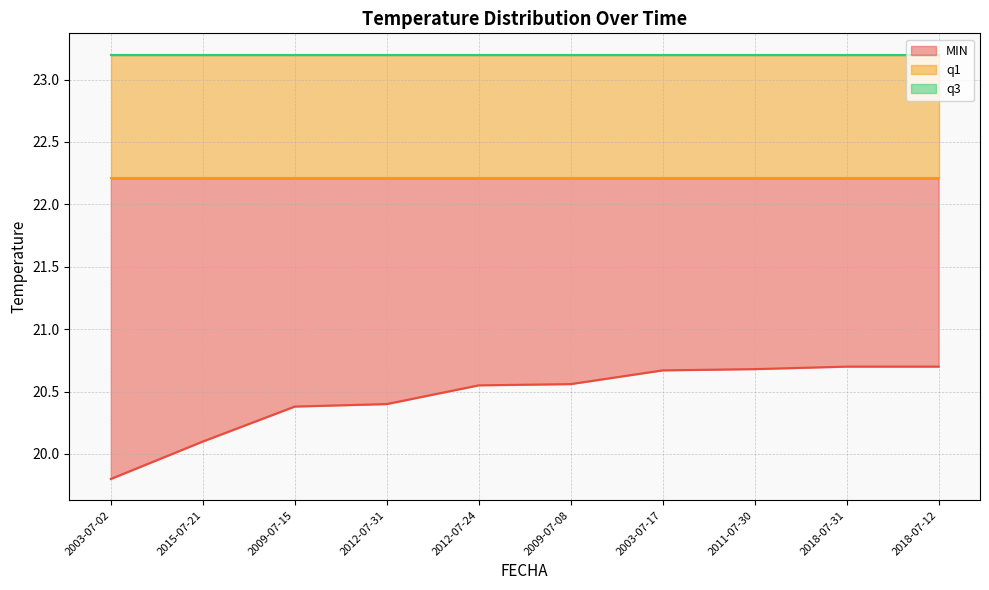

What is the average value of the MIN series?

20.5